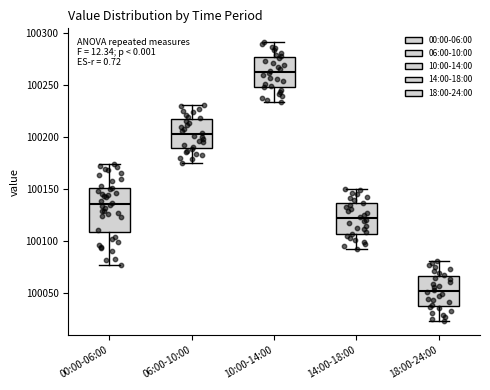

Reading left to right, transcribe this box plot: for each box, give where its median line is, the range the box spans, and where its two whiskers end, as read against the y-axis. The values are not printed on the chart, so give them approximately, as read against the axis.

00:00-06:00: median 100135, box 100110 to 100150, whiskers 100075 to 100175
06:00-10:00: median 100200, box 100190 to 100215, whiskers 100175 to 100230
10:00-14:00: median 100260, box 100250 to 100275, whiskers 100235 to 100290
14:00-18:00: median 100120, box 100105 to 100135, whiskers 100090 to 100150
18:00-24:00: median 100050, box 100035 to 100065, whiskers 100020 to 100080